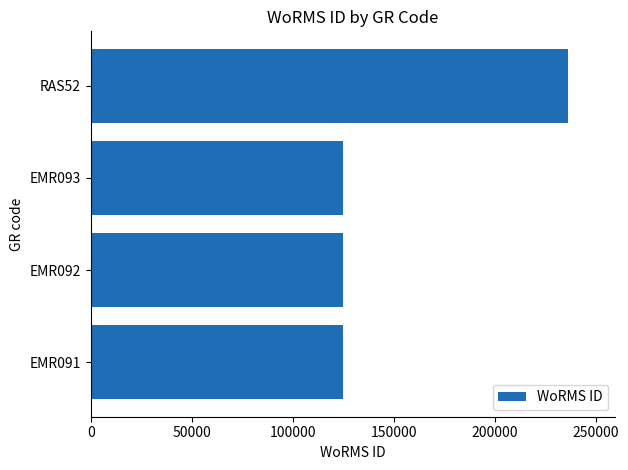

What is the ratio of the value at EMR091 to the value at EMR093?

1.0